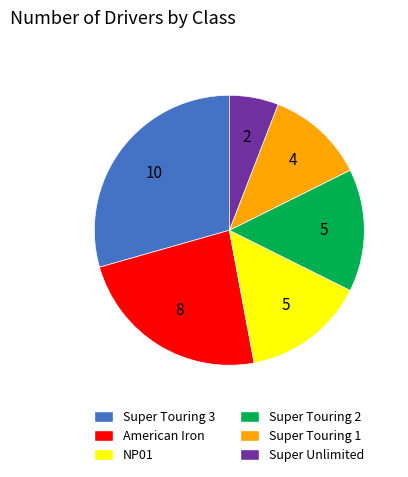

What is the smallest slice in the pie chart?

Super Unlimited